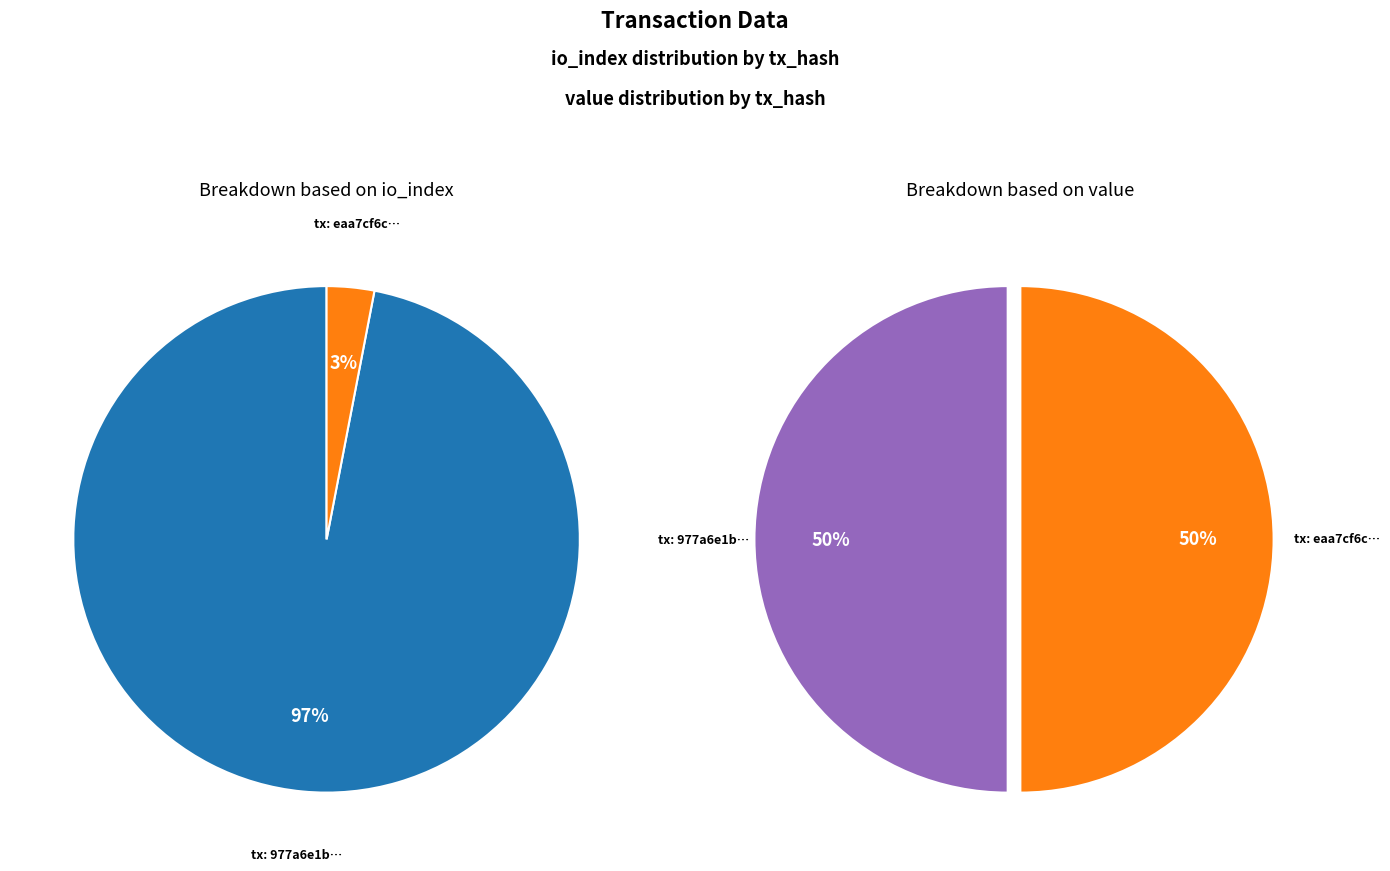

What percentage is the values_io_index slice, to the nearest percent?

50%